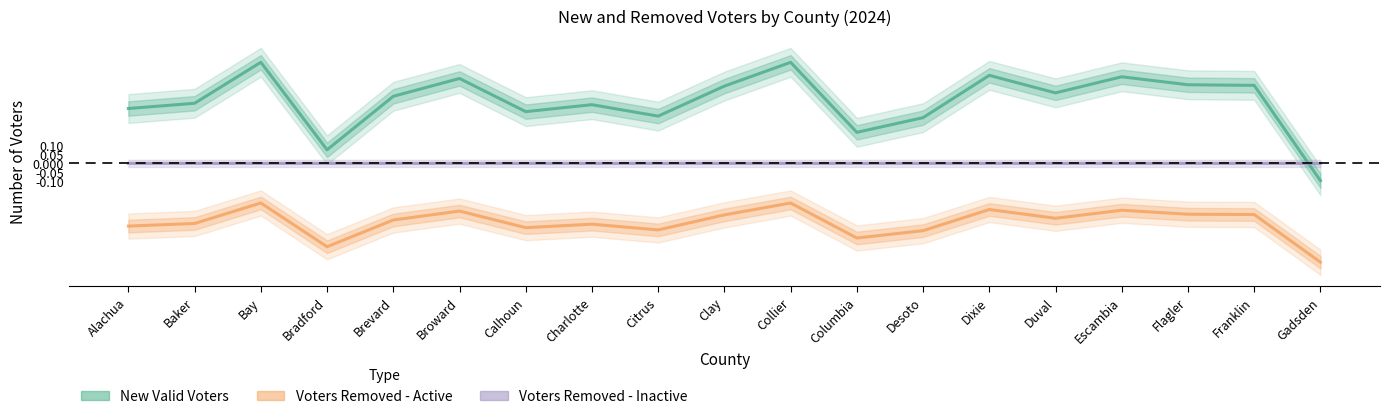

True or false: Voters Removed - Active and New Valid Voters cross at least once.

False